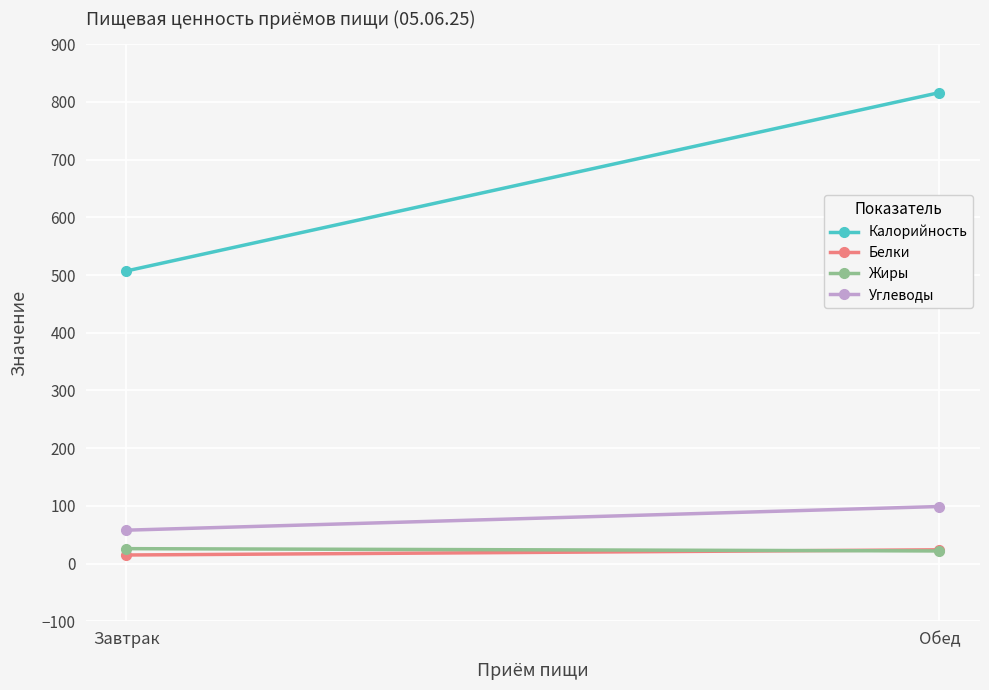

Between Обед and Завтрак, which is larger?

Обед